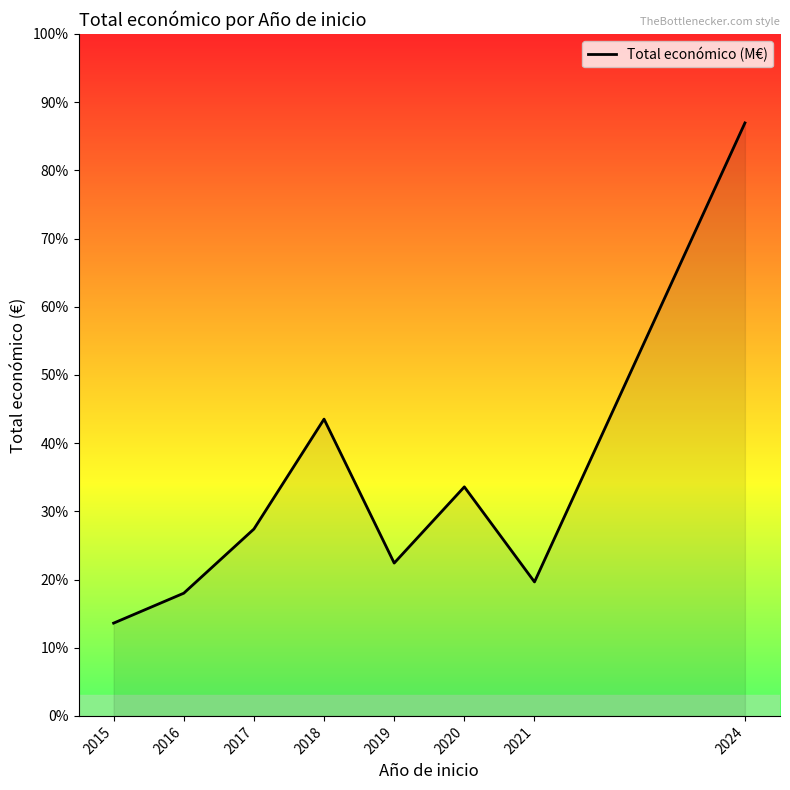

Reading right to left, transcribe all the data shown in this chart.

2024=57509100	2021=12993562	2020=22213141	2019=14823415	2018=28783108	2017=18122914	2016=11900660	2015=8998559